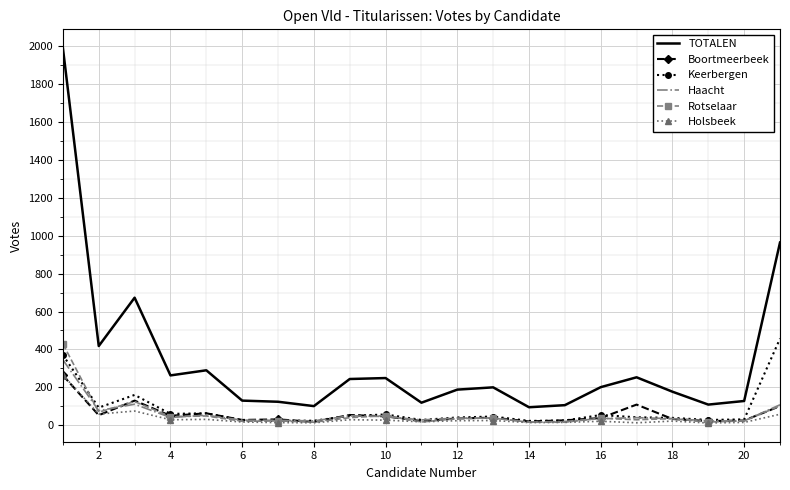

True or false: Holsbeek and TOTALEN intersect in this chart.

False